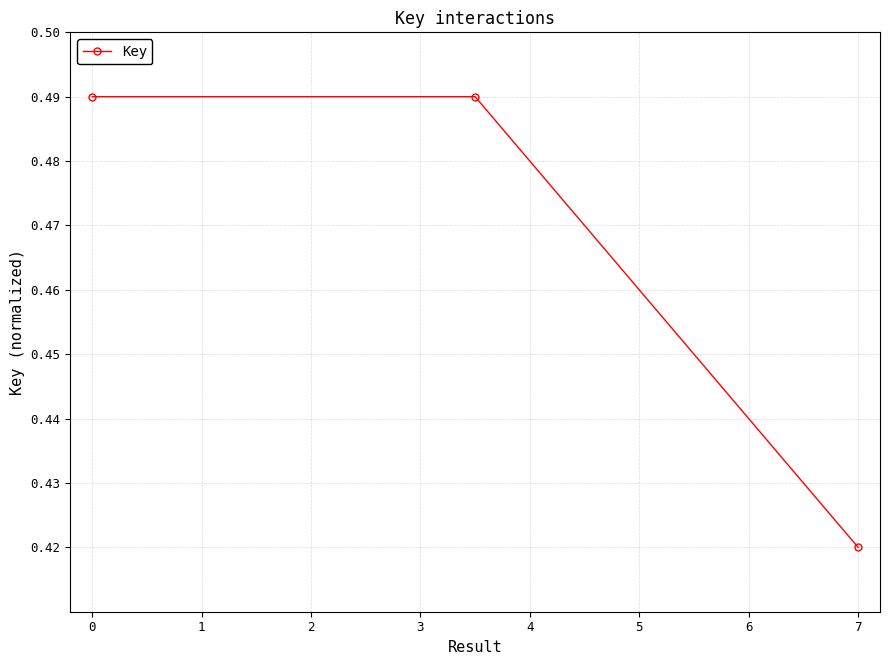

How many values are between 0 and 1?

3